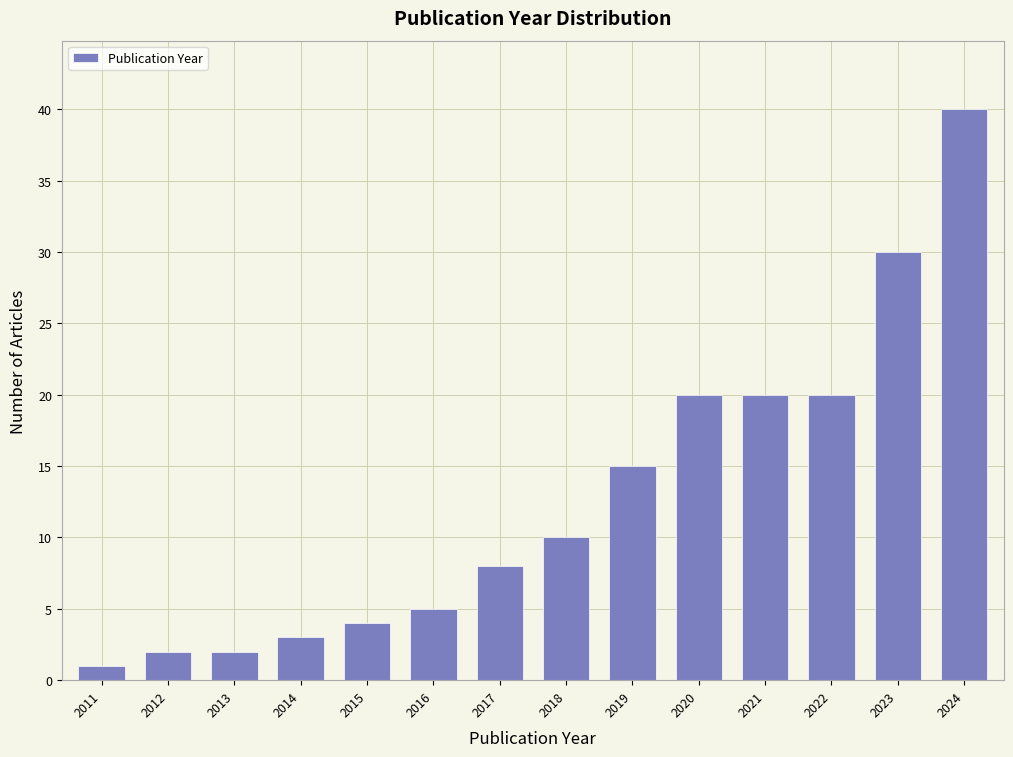

Reading left to right, transcribe all the data shown in this chart.

2011=1	2012=2	2013=2	2014=3	2015=4	2016=5	2017=8	2018=10	2019=15	2020=20	2021=20	2022=20	2023=30	2024=40